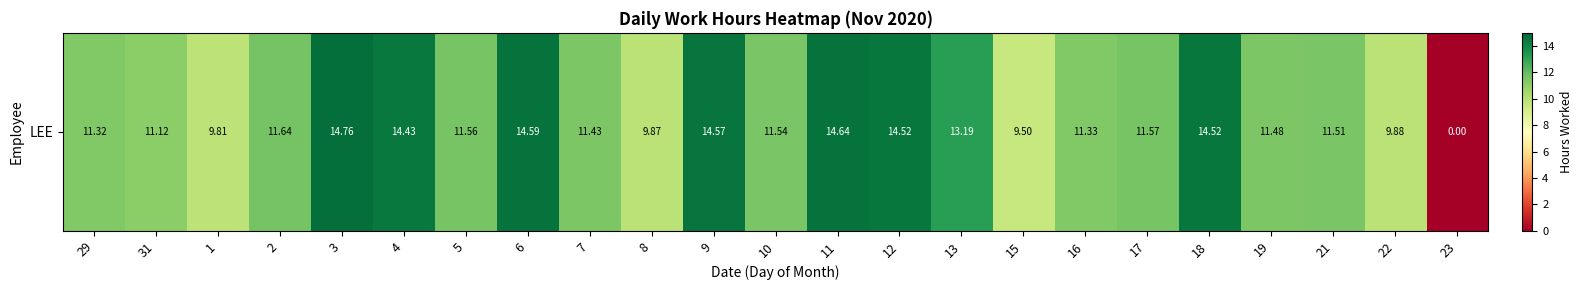

How many data points are less than 11?

5